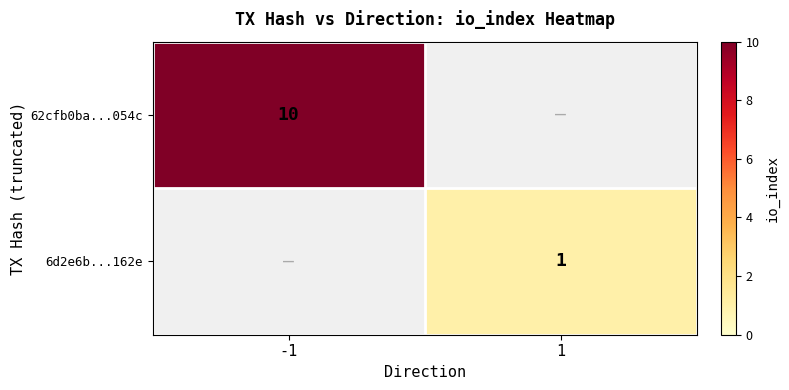

Is it true that 62cfb0ba...054c equals 10 at -1?

True